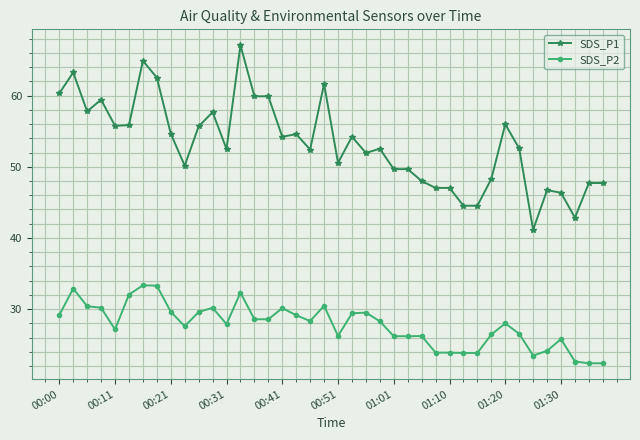

What are all the series names shown in the legend?

SDS_P1, SDS_P2